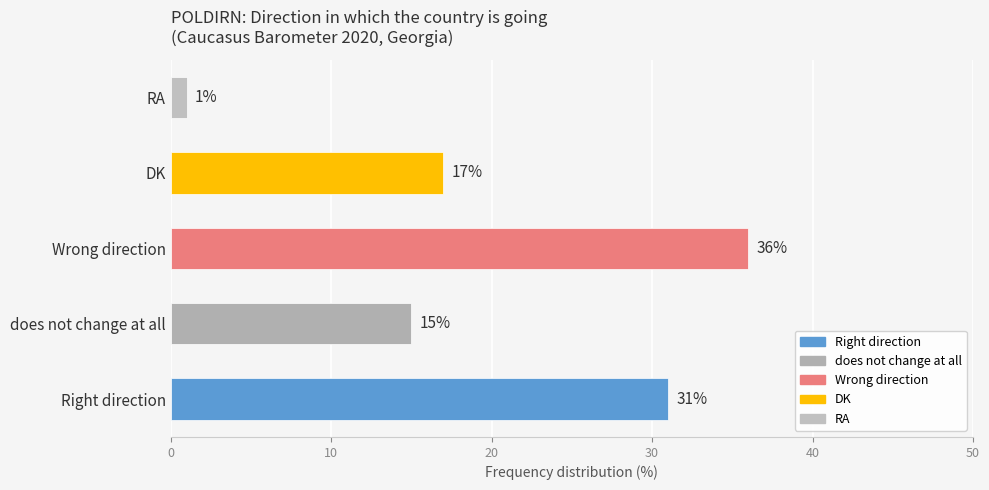

Rank the categories by value from lowest to highest.

RA, does not change at all, DK, Right direction, Wrong direction